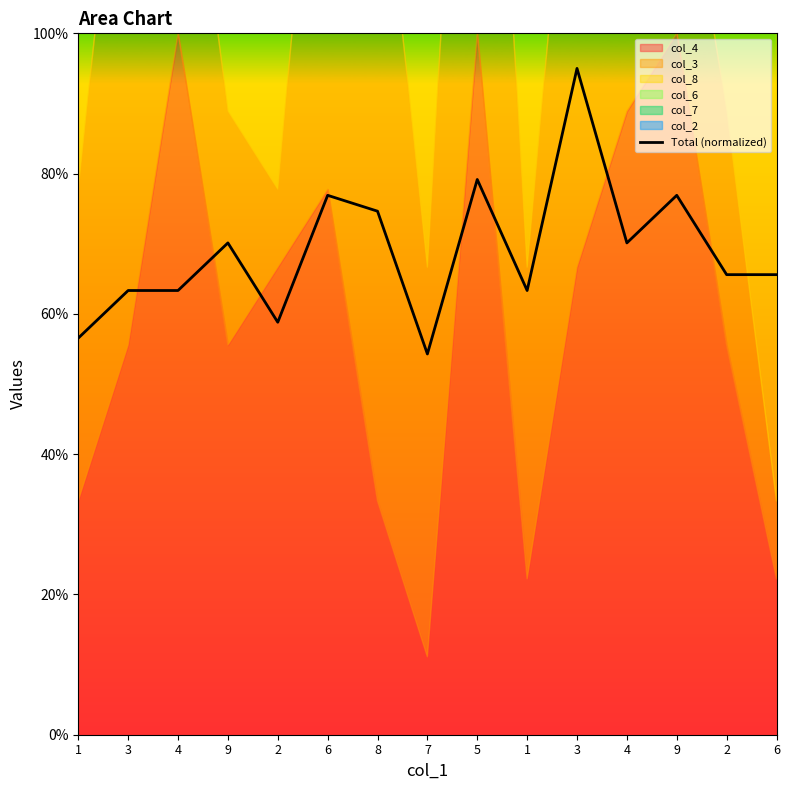

What is the average value?

68.9